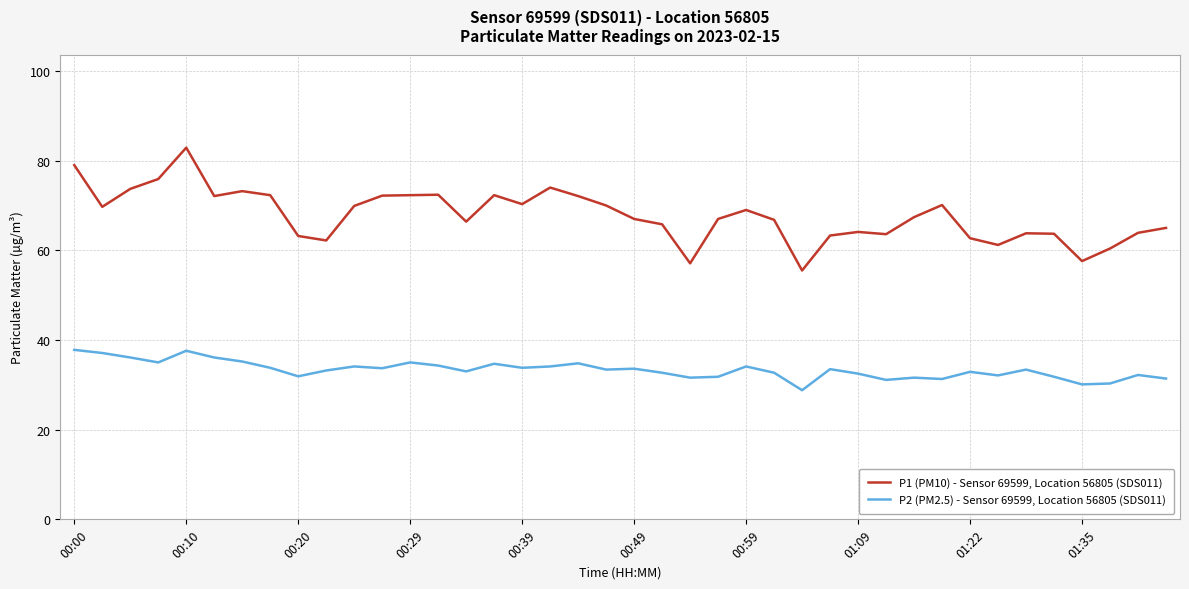

Rank the series by their maximum value, from lowest to highest.

P2 (PM2.5) - Sensor 69599, Location 56805 (SDS011), P1 (PM10) - Sensor 69599, Location 56805 (SDS011)